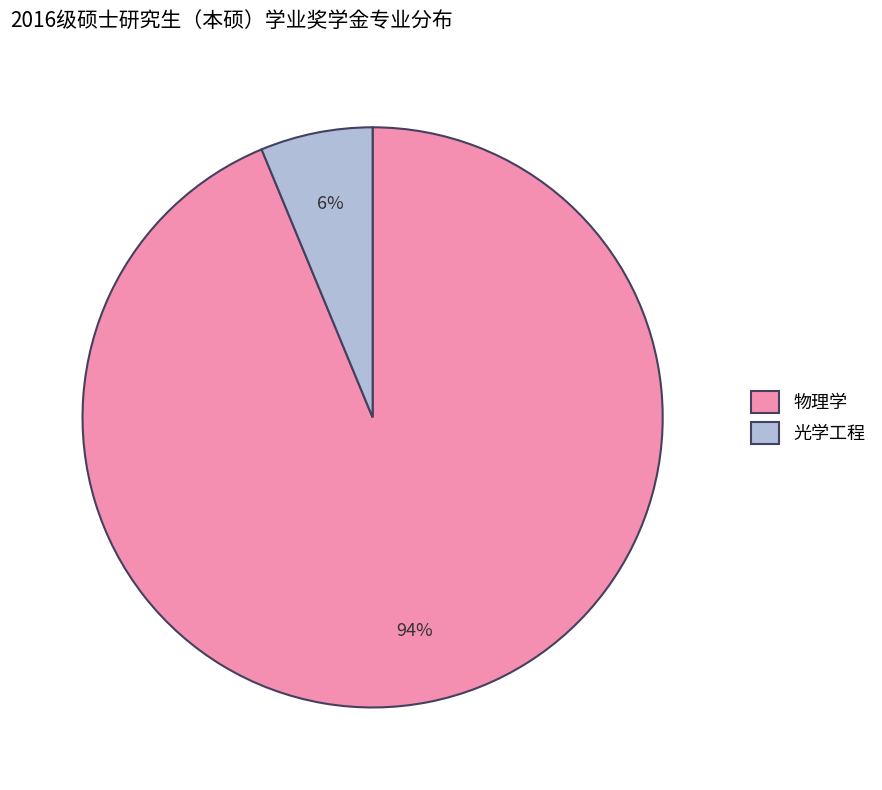

Is the sum of 物理学 and 光学工程 greater than half?

Yes